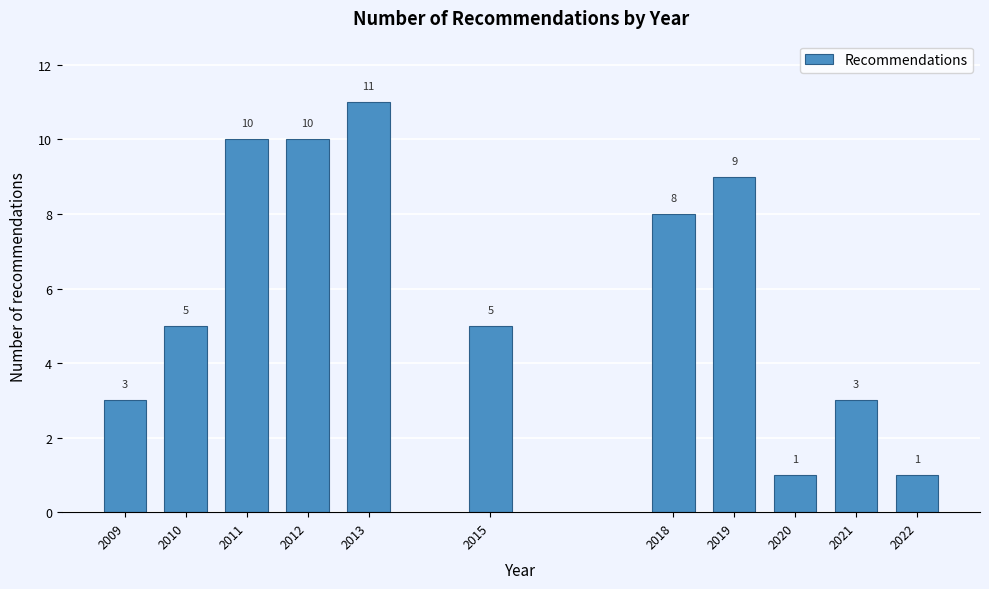

Reading left to right, what are all the values shown in this chart?

2009=3	2010=5	2011=10	2012=10	2013=11	2015=5	2018=8	2019=9	2020=1	2021=3	2022=1